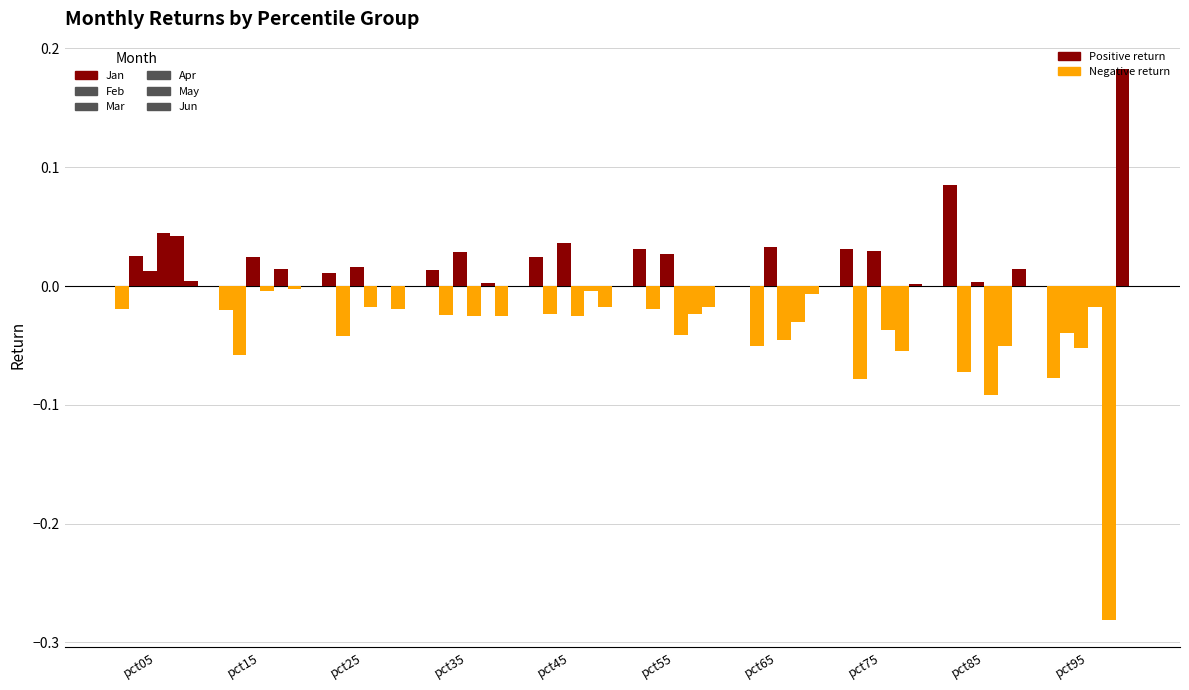

How many series are shown in this chart?

6